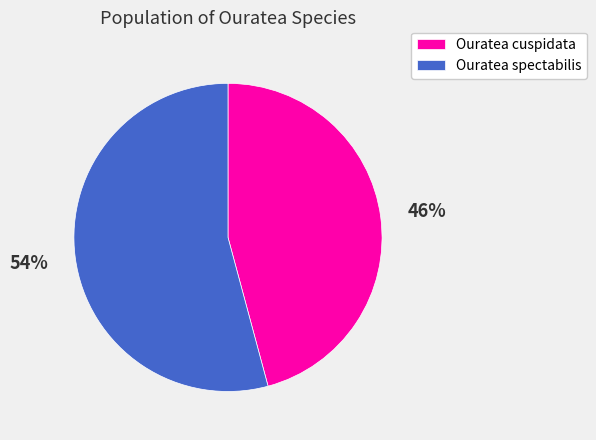

How many segments does this pie chart have?

2